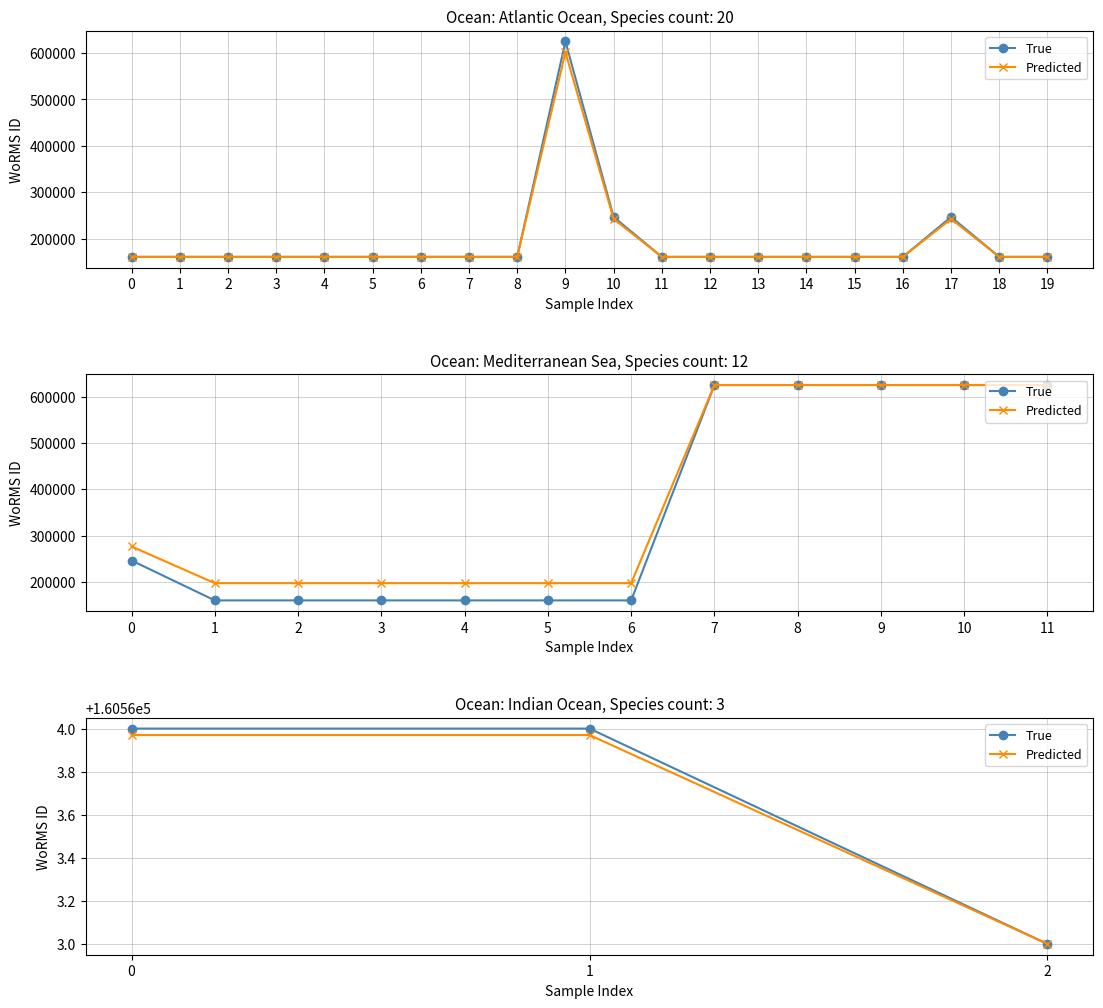

At 0, list the series in order from largest to smallest.

True, Predicted